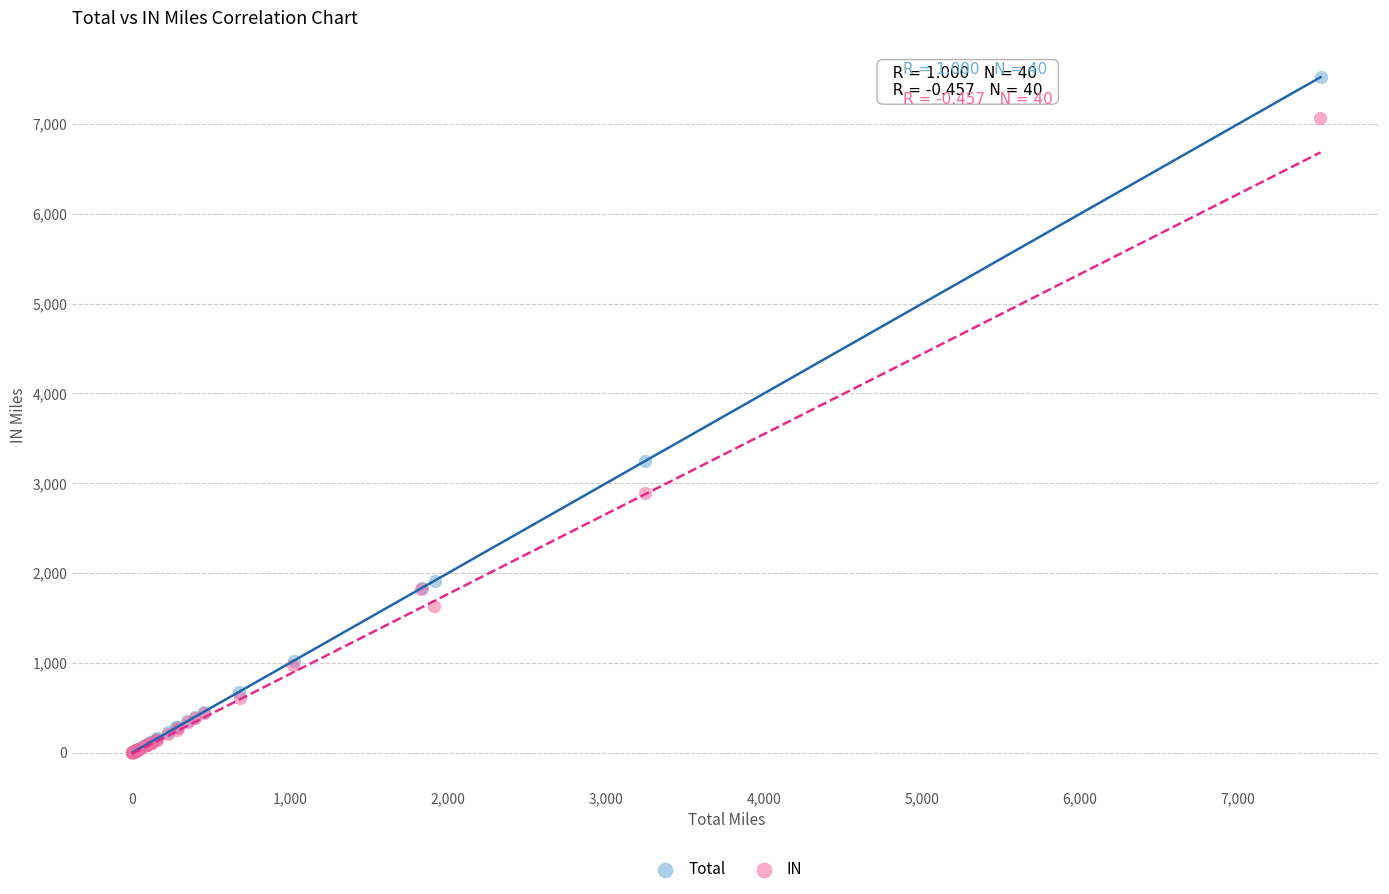

Which series contains the highest Y value?

Total